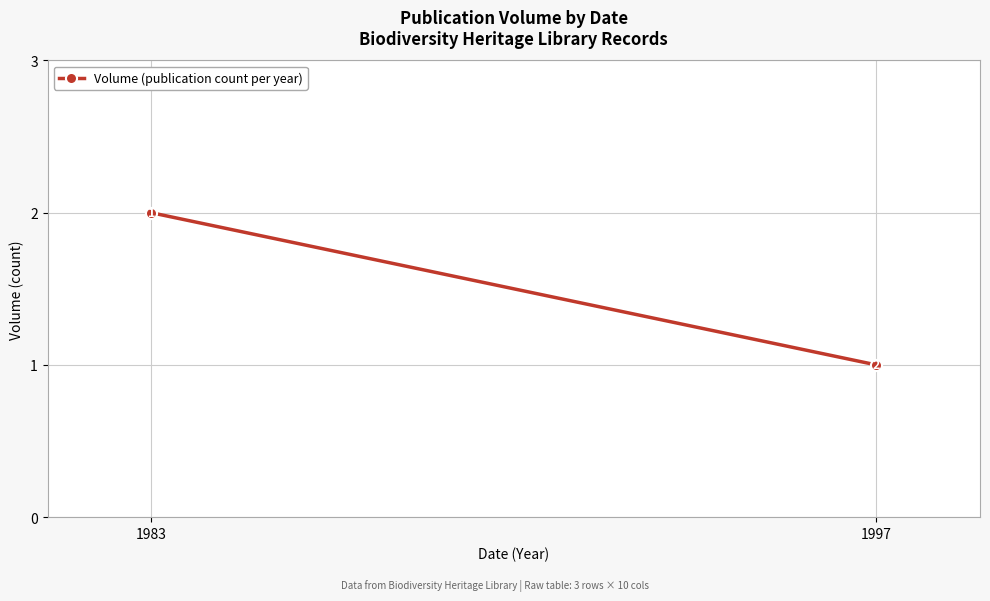

Between 1983 and 1997, which is larger?

1983